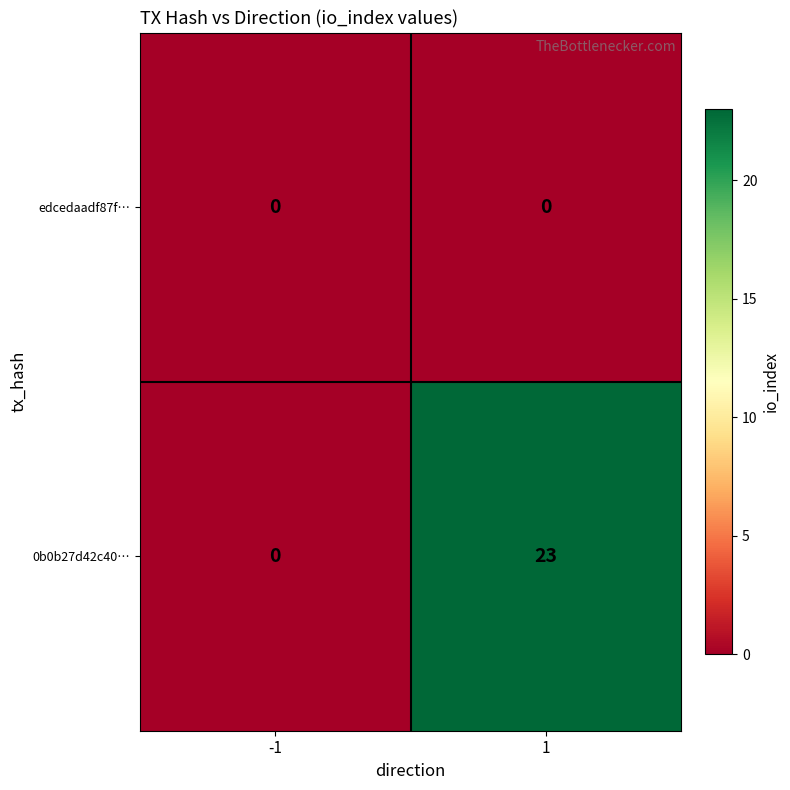

What is the maximum value for 0b0b27d42c40…?

23